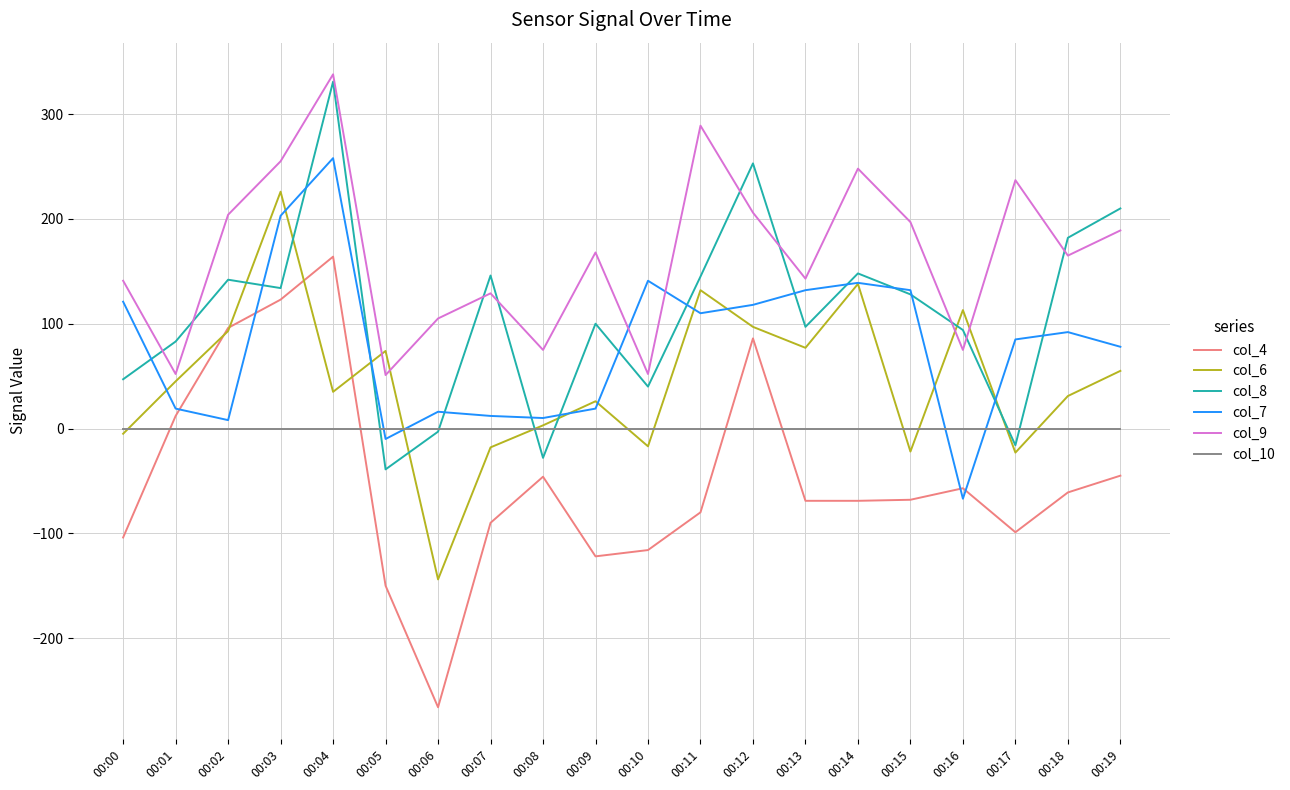

True or false: col_8 and col_4 intersect in this chart.

False